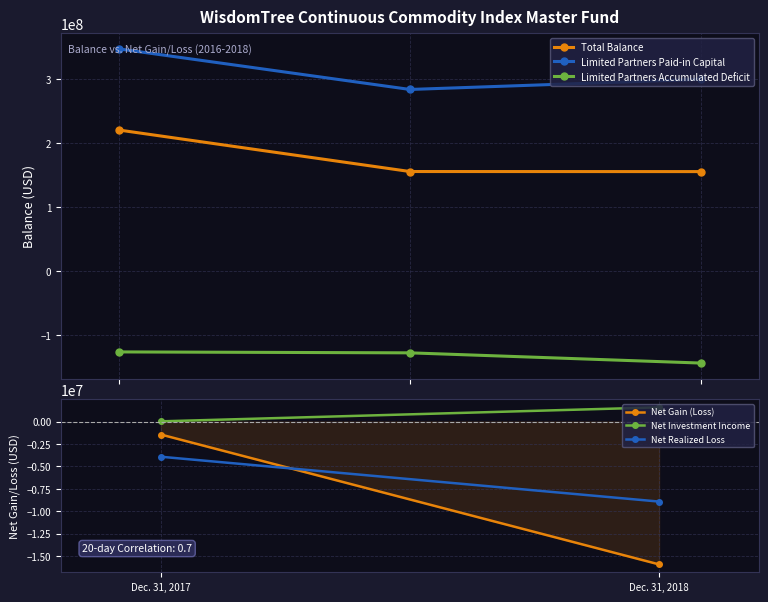

The Limited Partners Accumulated Deficit series shows -126697414 at Dec. 31, 2016. True or false?

True